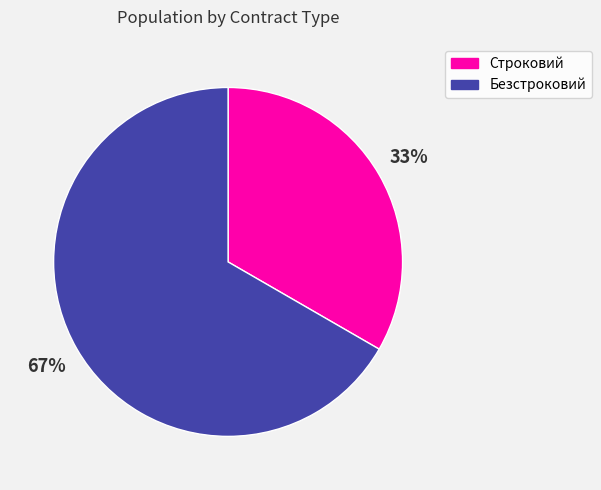

Count the number of slices in the pie.

2